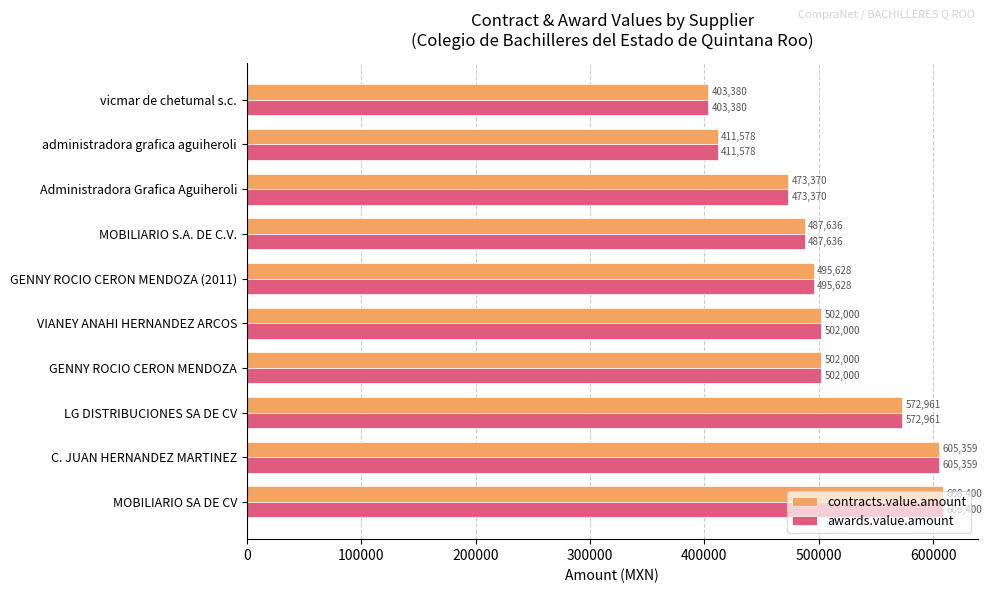

What is the average value of the contracts.value.amount series?

506231.2